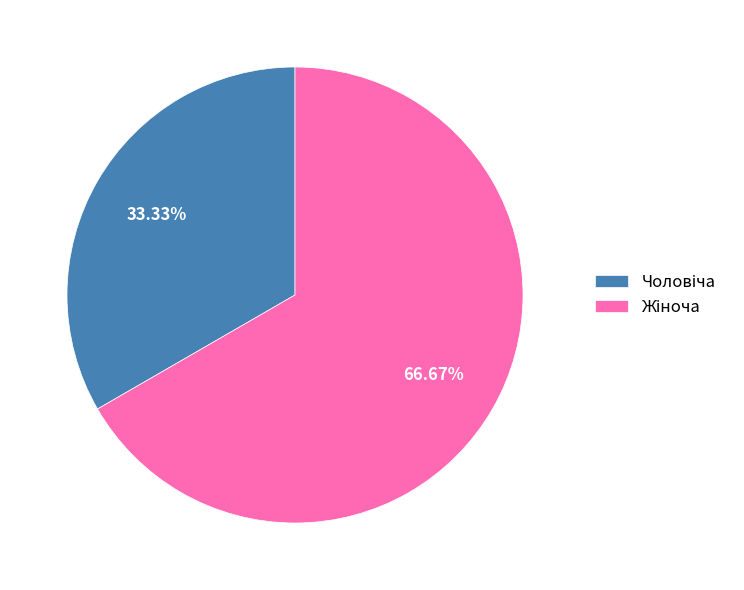

Is there any slice that represents more than half of the pie?

Yes